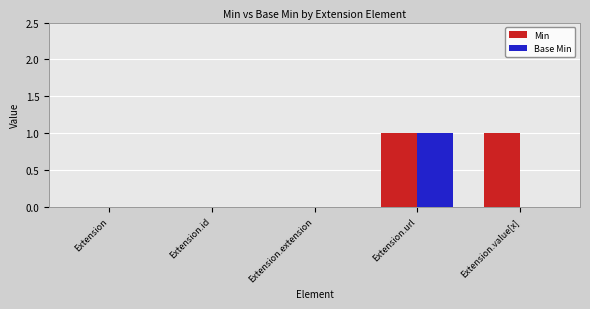

Is it true that Base Min equals -1 at Extension.value[x]?

False